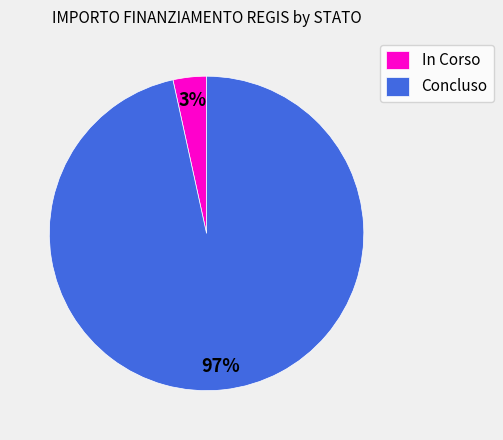

Combined, do Concluso and In Corso account for over 50%?

Yes